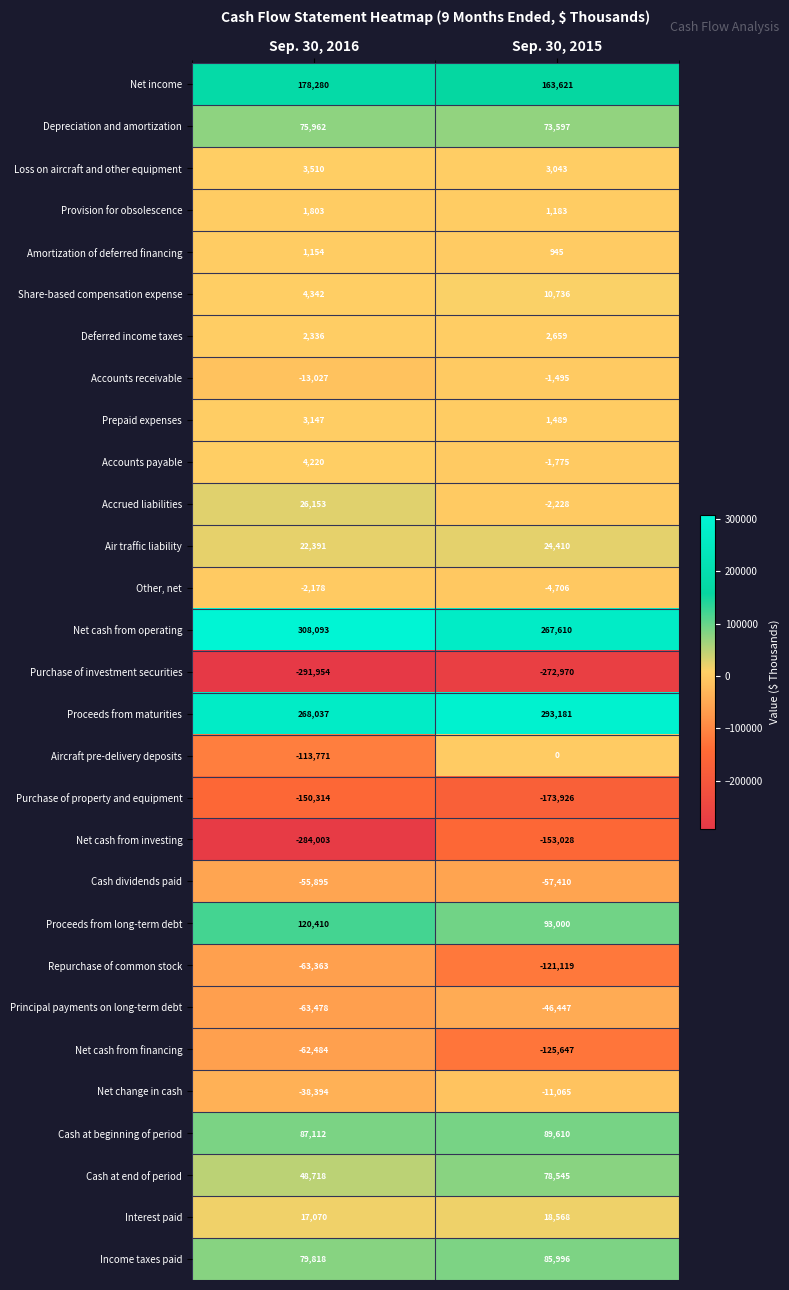

Which label corresponds to the smallest value in the chart?

Sep. 30, 2016